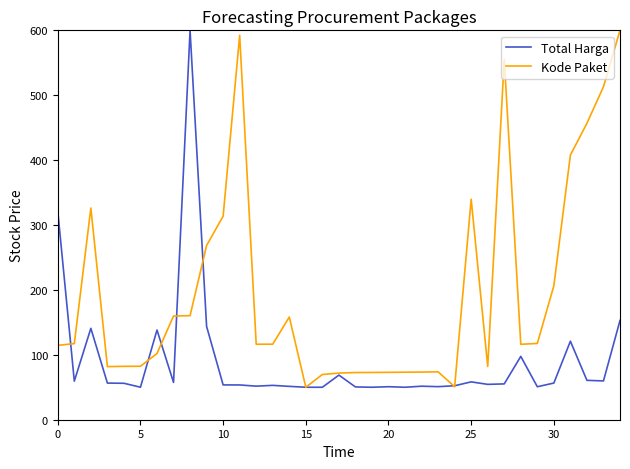

Which series has the largest total across all categories?

Kode Paket